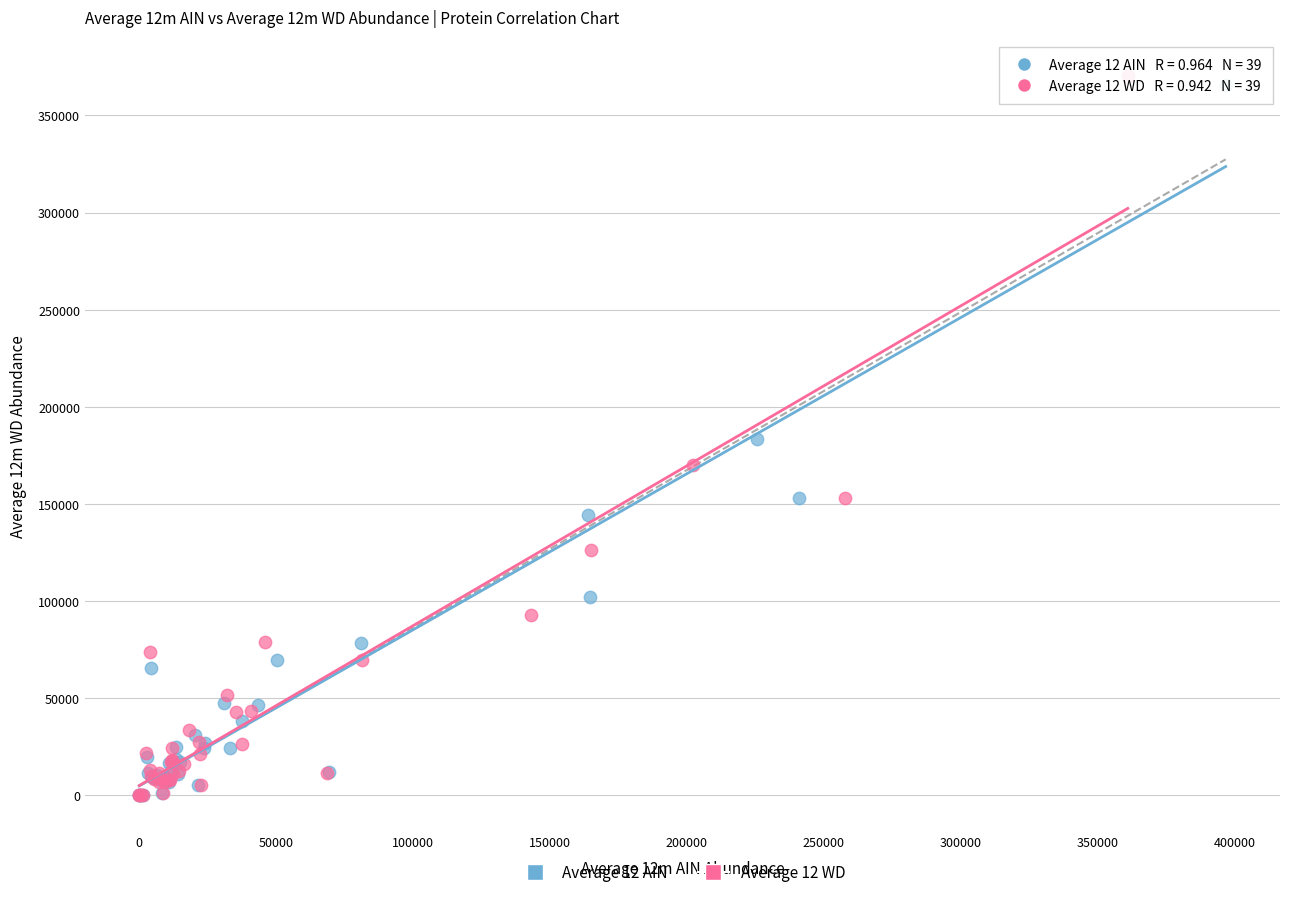

Which series contains the highest Y value?

Average 12 WD